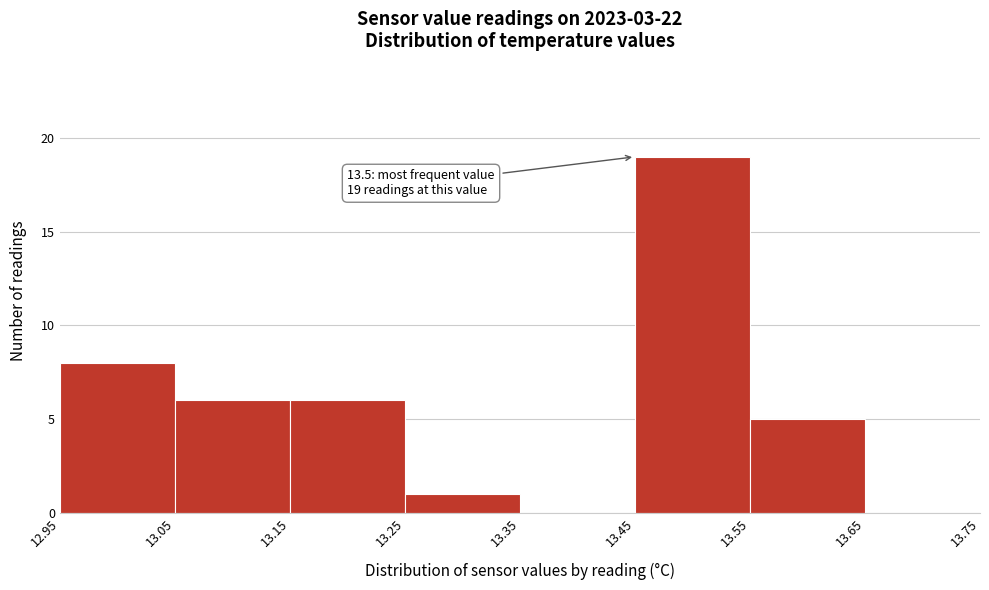

Over which range of the x-axis is the bar tallest?

13.45 to 13.55